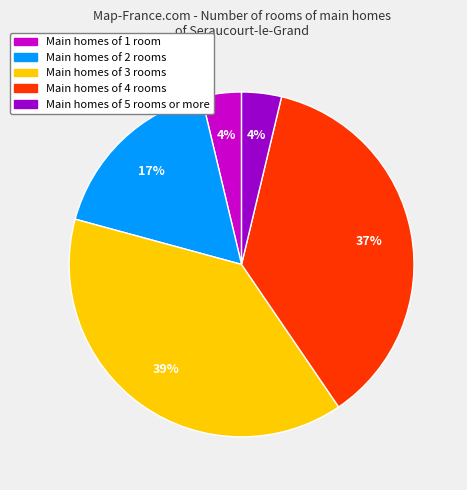

Does Main homes of 3 rooms represent more than half of the total?

No